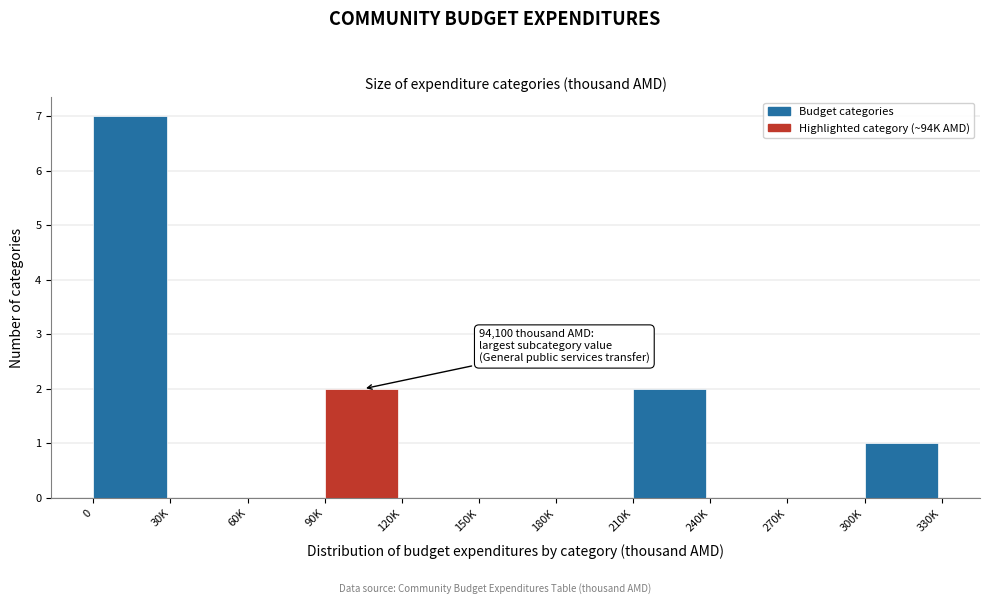

The value at 120K is 0. True or false?

True